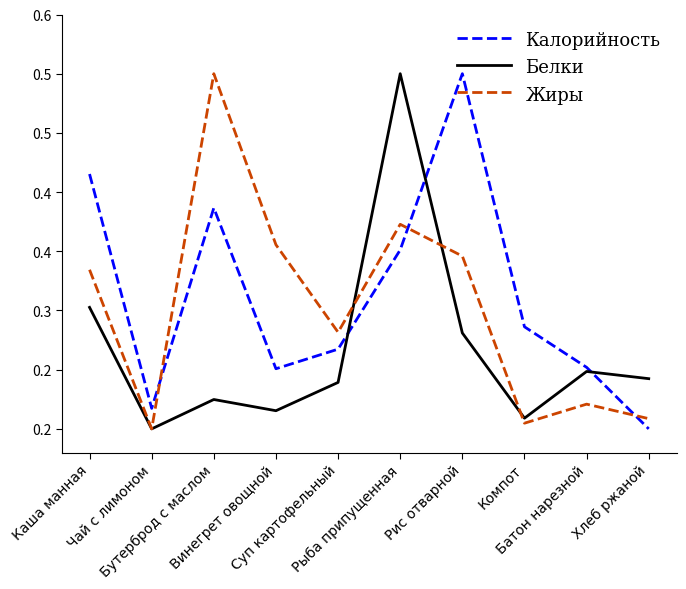

Reading left to right, what are all the values shown in this chart?

Калорийность: 0.4	0.2	0.4	0.3	0.3	0.4	0.5	0.3	0.3	0.2
Белки: 0.3	0.2	0.2	0.2	0.2	0.5	0.3	0.2	0.2	0.2
Жиры: 0.3	0.2	0.5	0.4	0.3	0.4	0.3	0.2	0.2	0.2